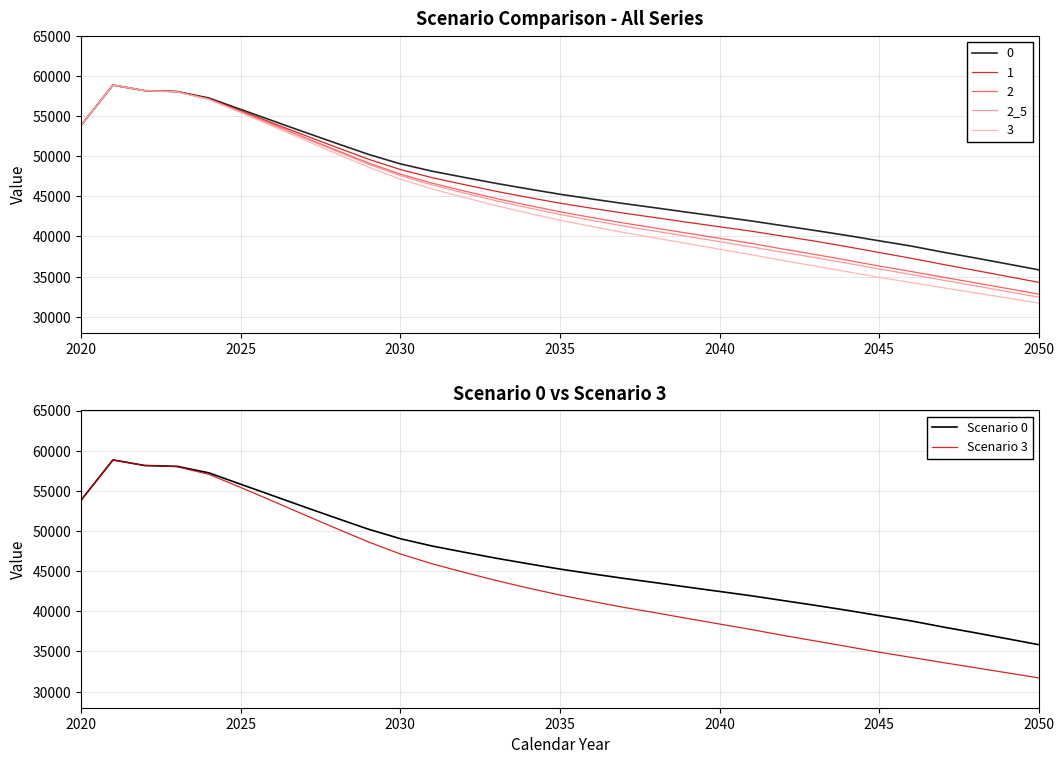

What is the difference between the maximum and second lowest values in the Scenario 3 series?

26500.0